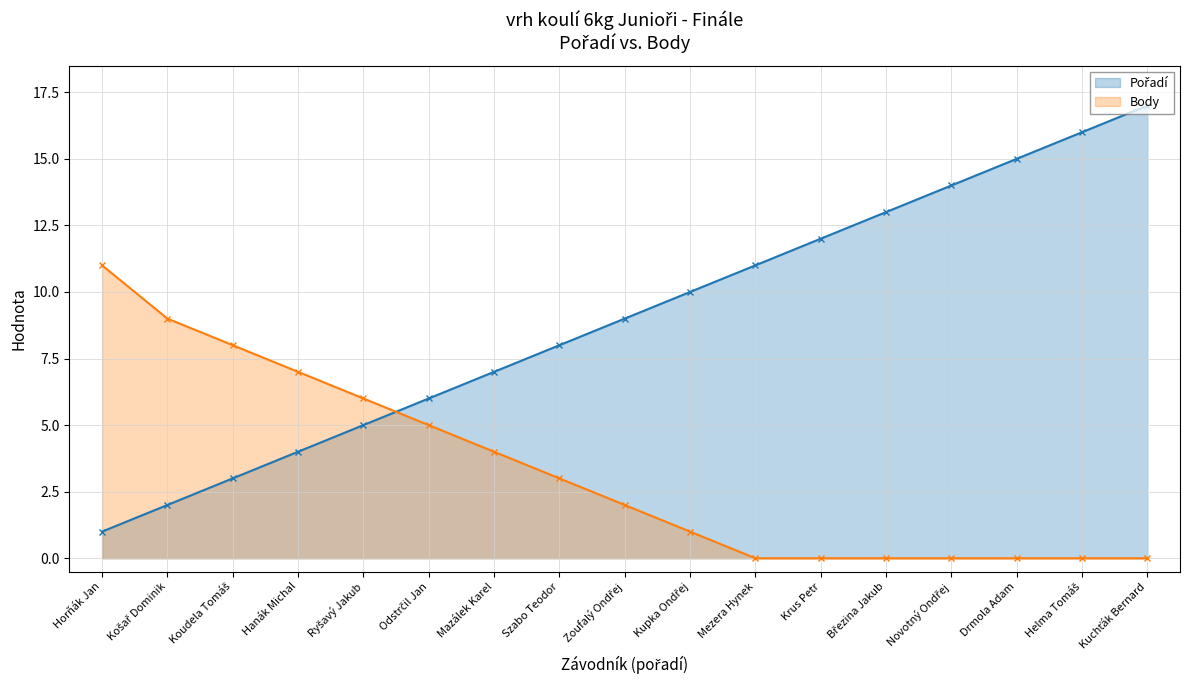

What is the difference between the highest and lowest values at Hanák Michal?

3